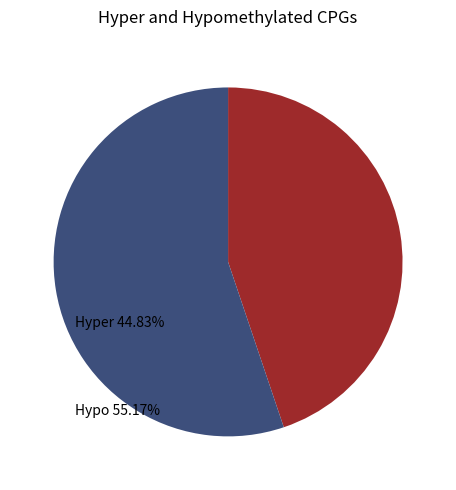

Approximately how many times larger is the value at Hypo compared to Hyper?

1.2